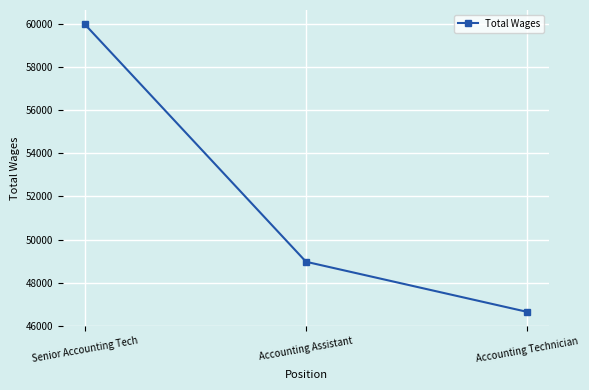

At which label does the data first exceed 48974?

Senior Accounting Tech